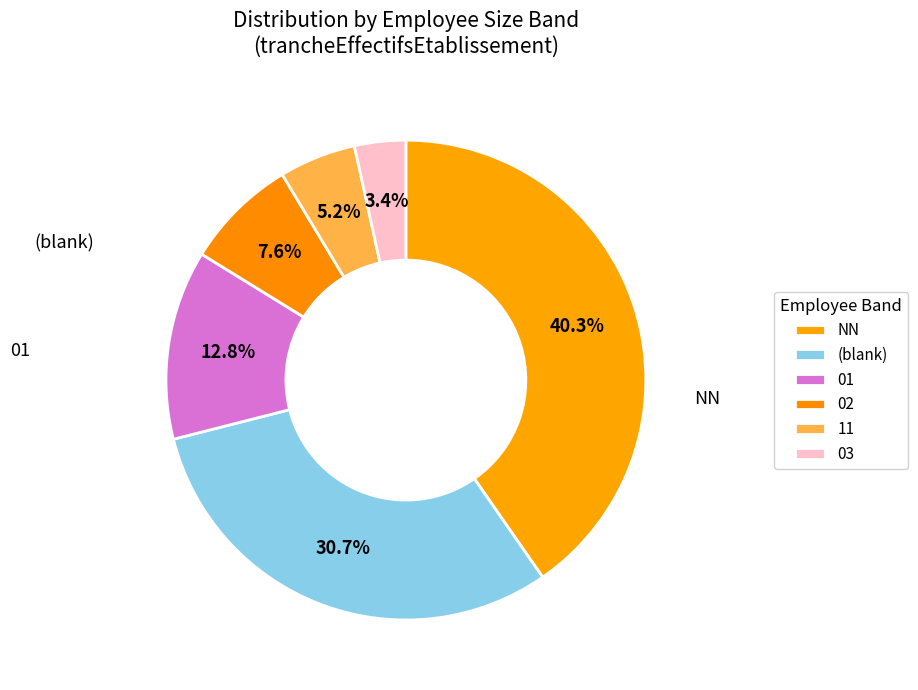

How many segments does this pie chart have?

6